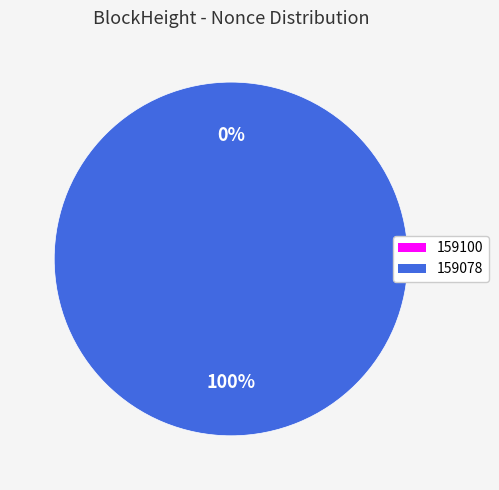

Which slice is the largest?

159078